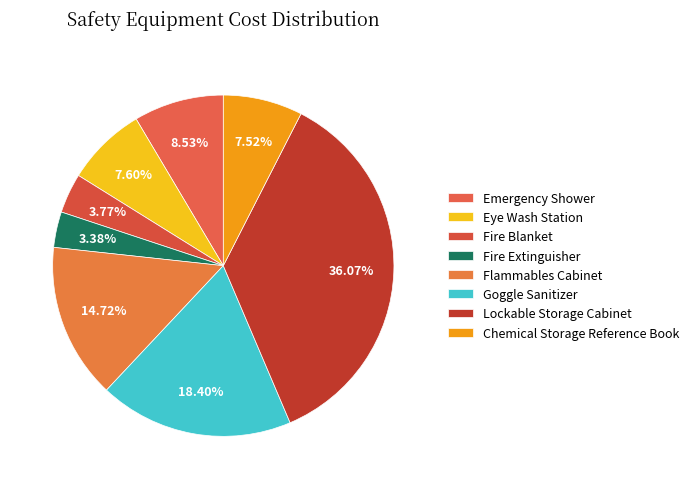

Is it true that Eye Wash Station is 8% of the pie?

True